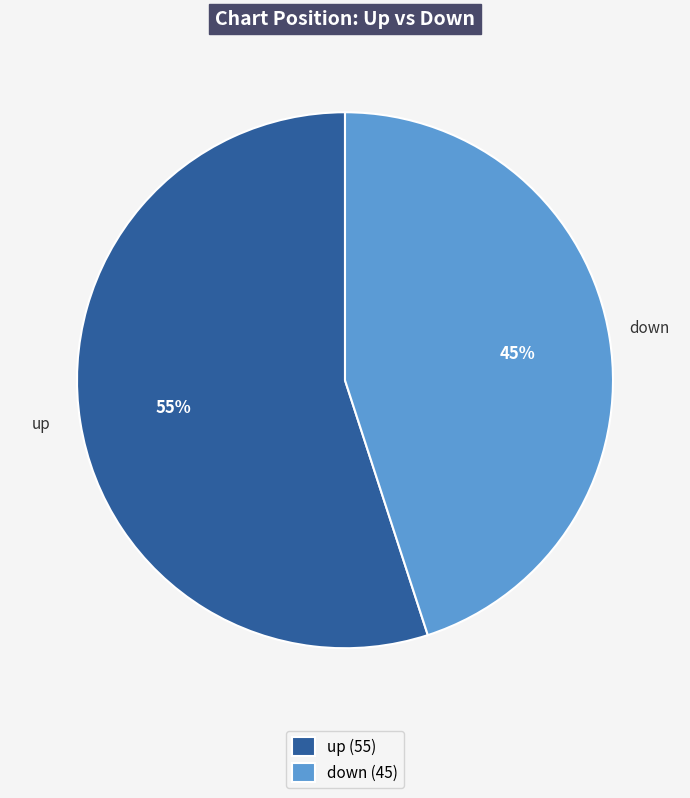

Is there any slice that represents more than half of the pie?

Yes